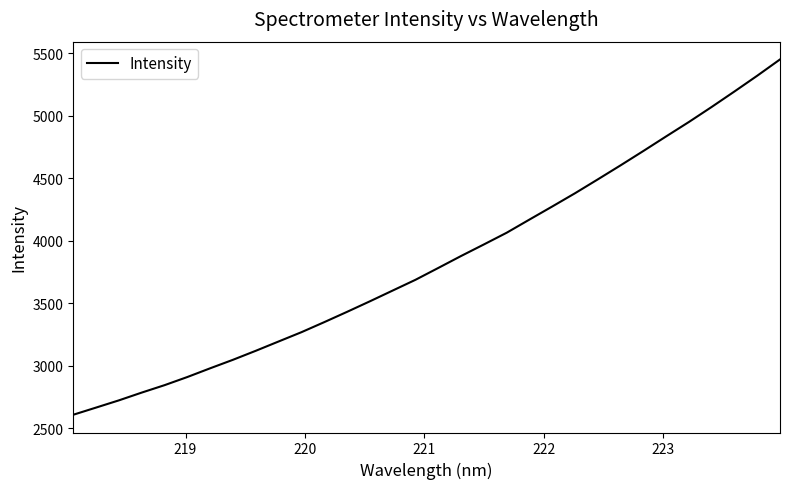

What is the difference between the maximum and minimum values?

2843.9